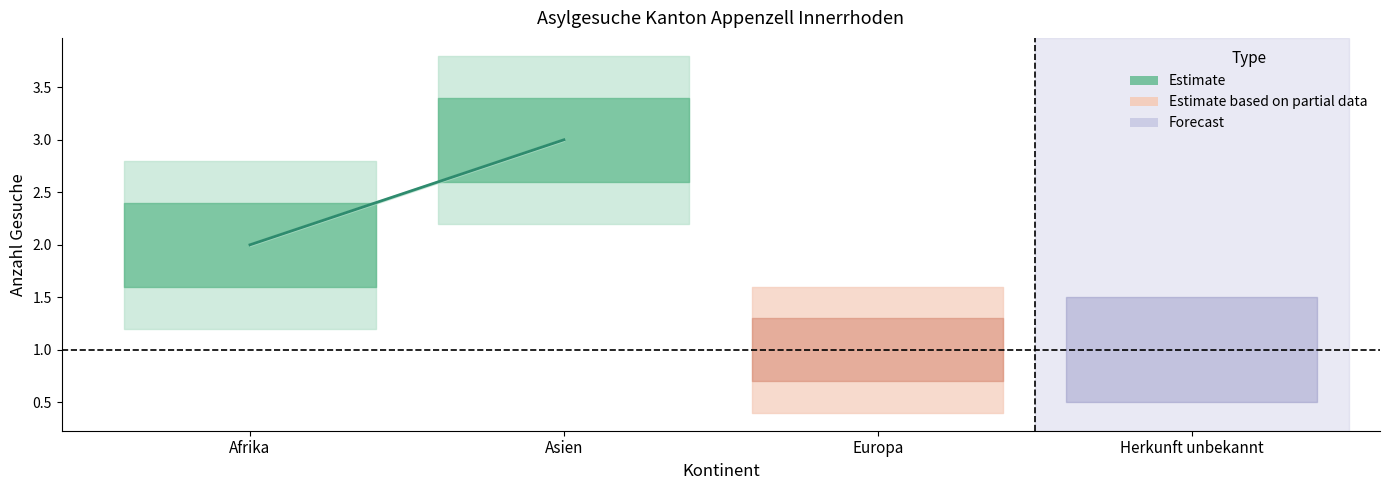

Which has a higher value, Afrika or Asien?

Asien